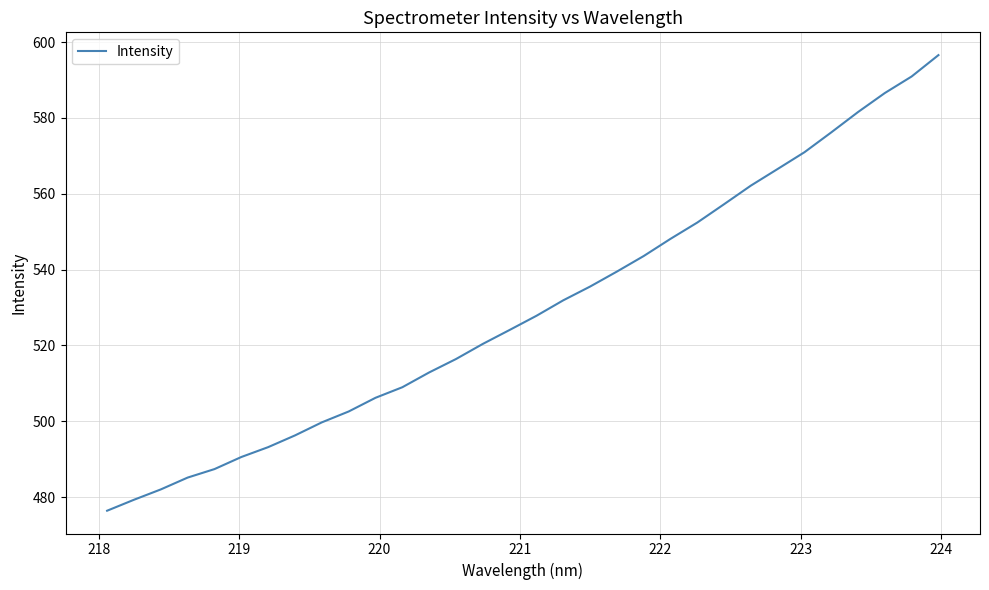

What is the greatest value displayed?

596.6